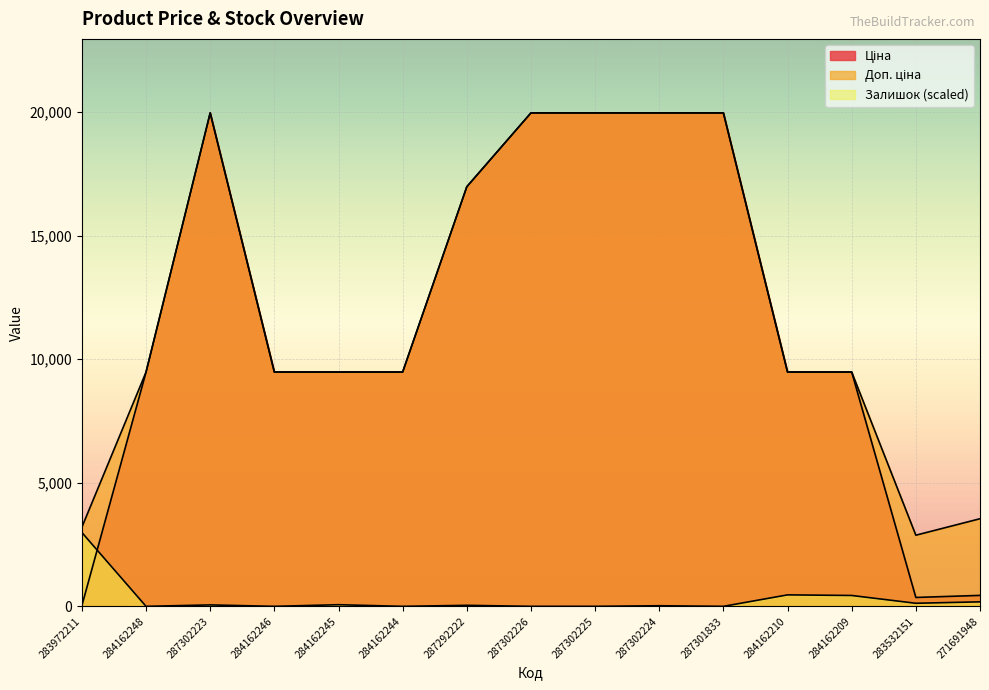

How many lines are shown in the chart?

3